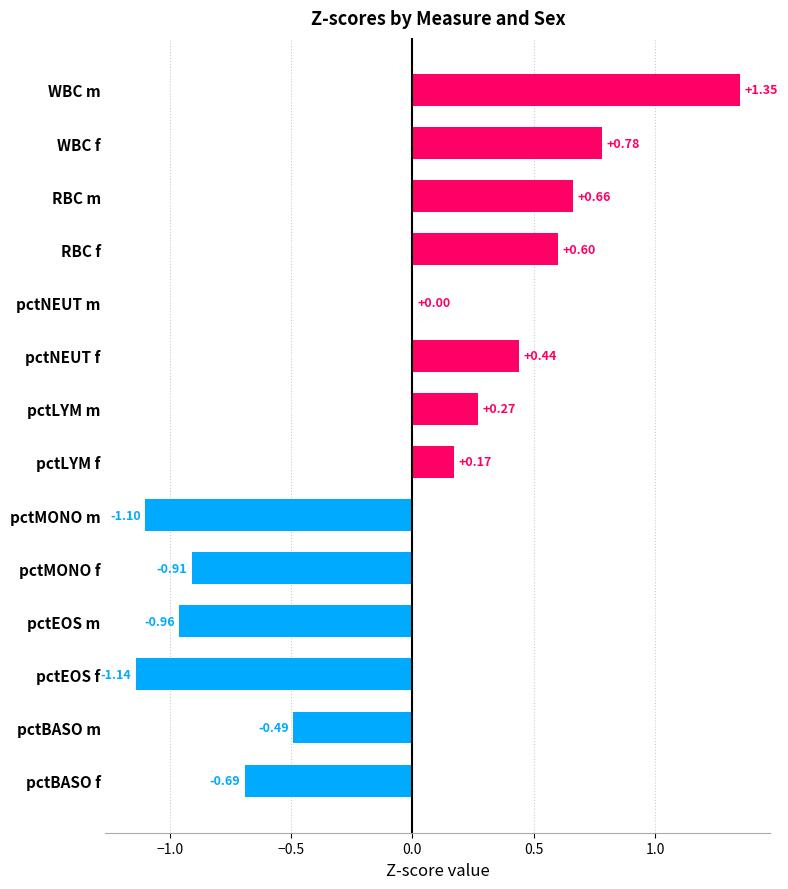

What is the change in value from pctNEUT f to pctMONO m?

-1.5